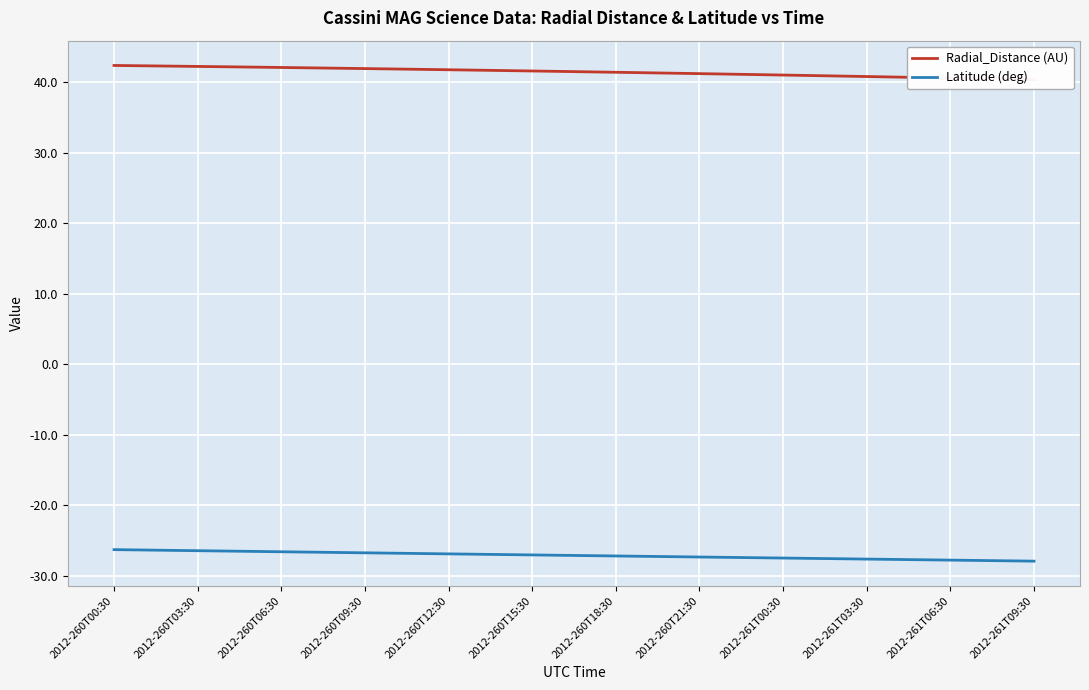

True or false: Radial_Distance (AU) has more than 2 interior local peaks.

False